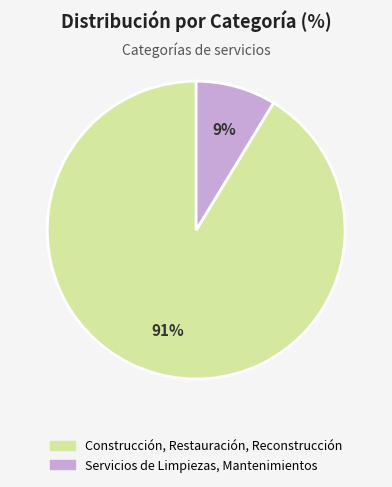

What is the smallest slice in the pie chart?

Servicios de Limpiezas, Mantenimientos